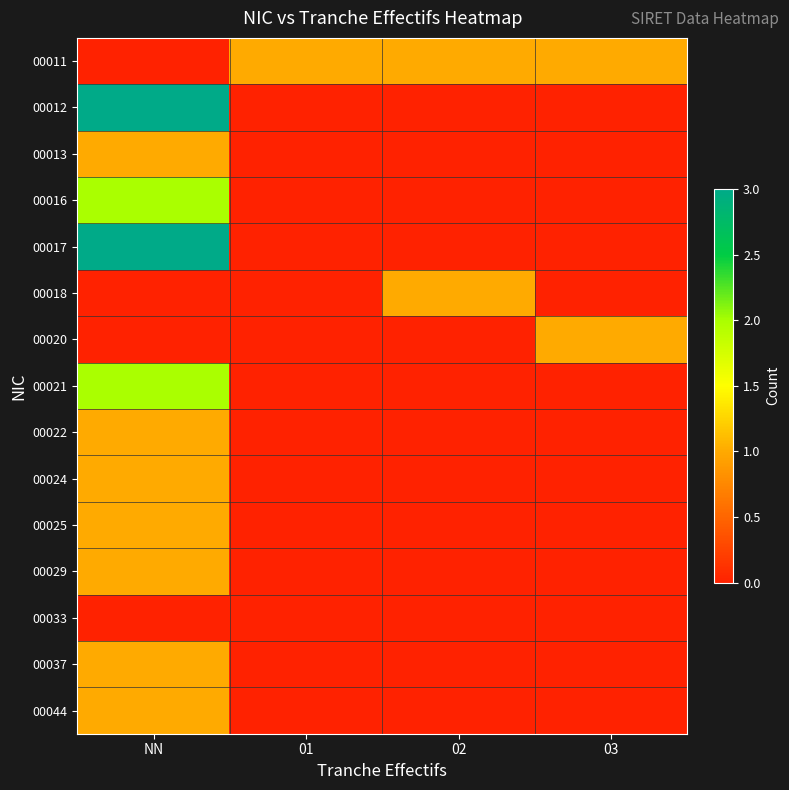

What is the difference between the highest and lowest values at 03?

1